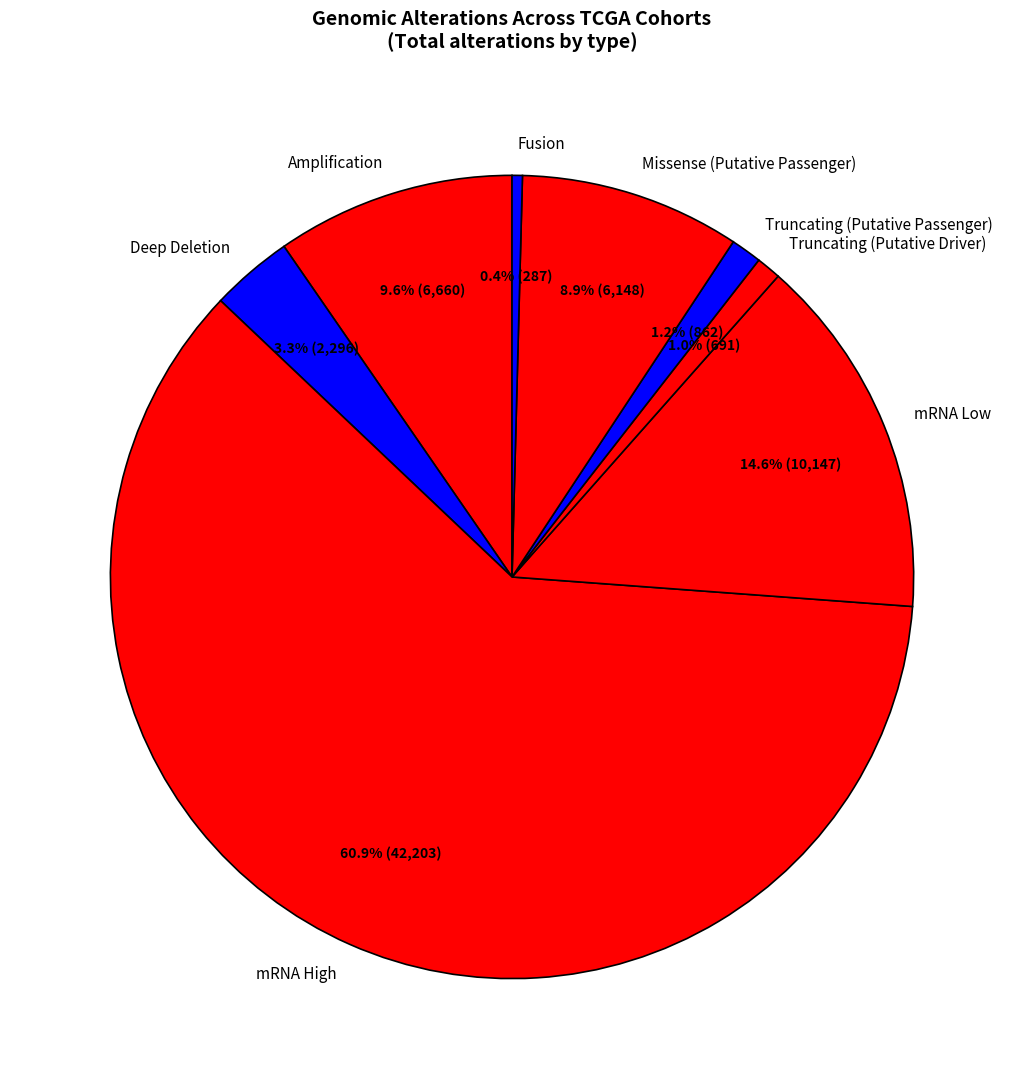

What is the largest slice in the pie chart?

mRNA High